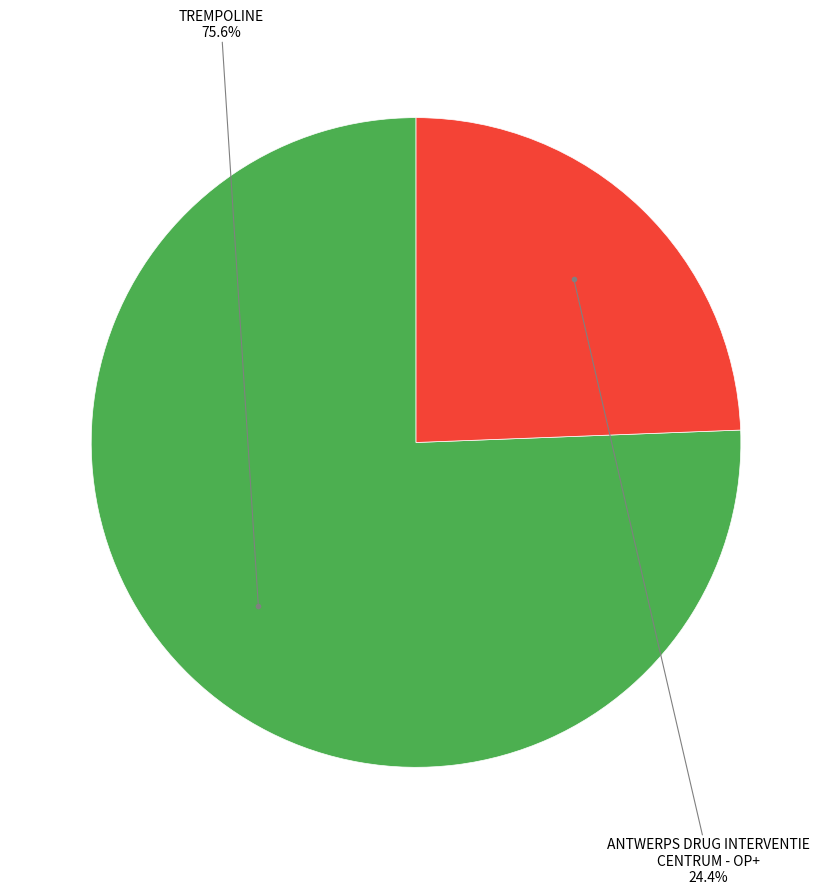

To the nearest percent, what is the average slice percentage?

50%